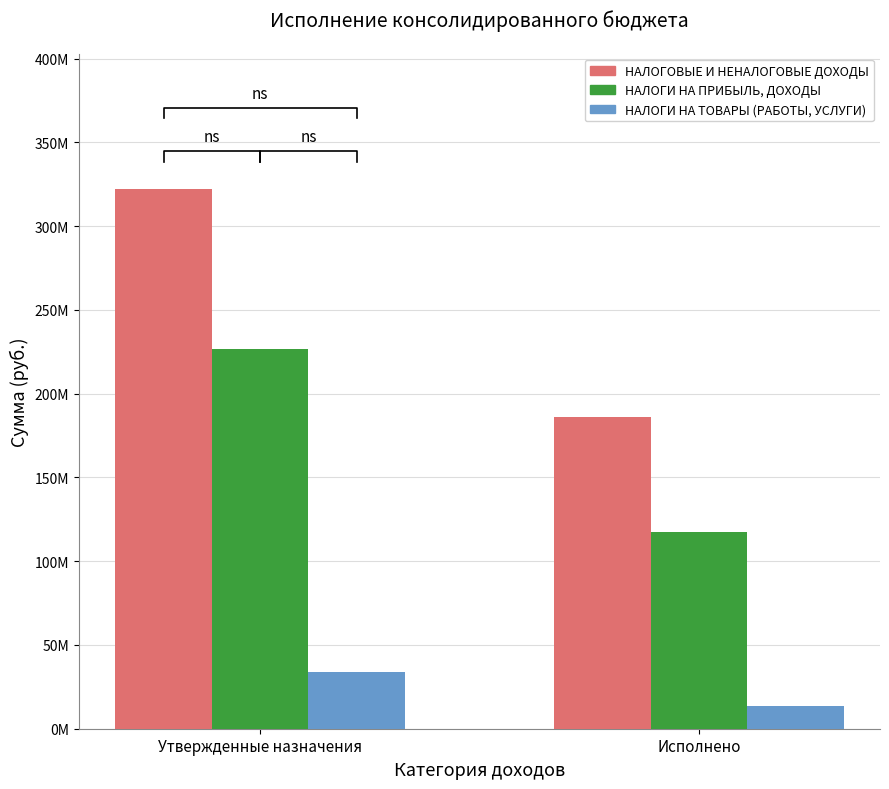

Is it true that НАЛОГОВЫЕ И НЕНАЛОГОВЫЕ ДОХОДЫ equals 322460513.0 at Утвержденные назначения?

True